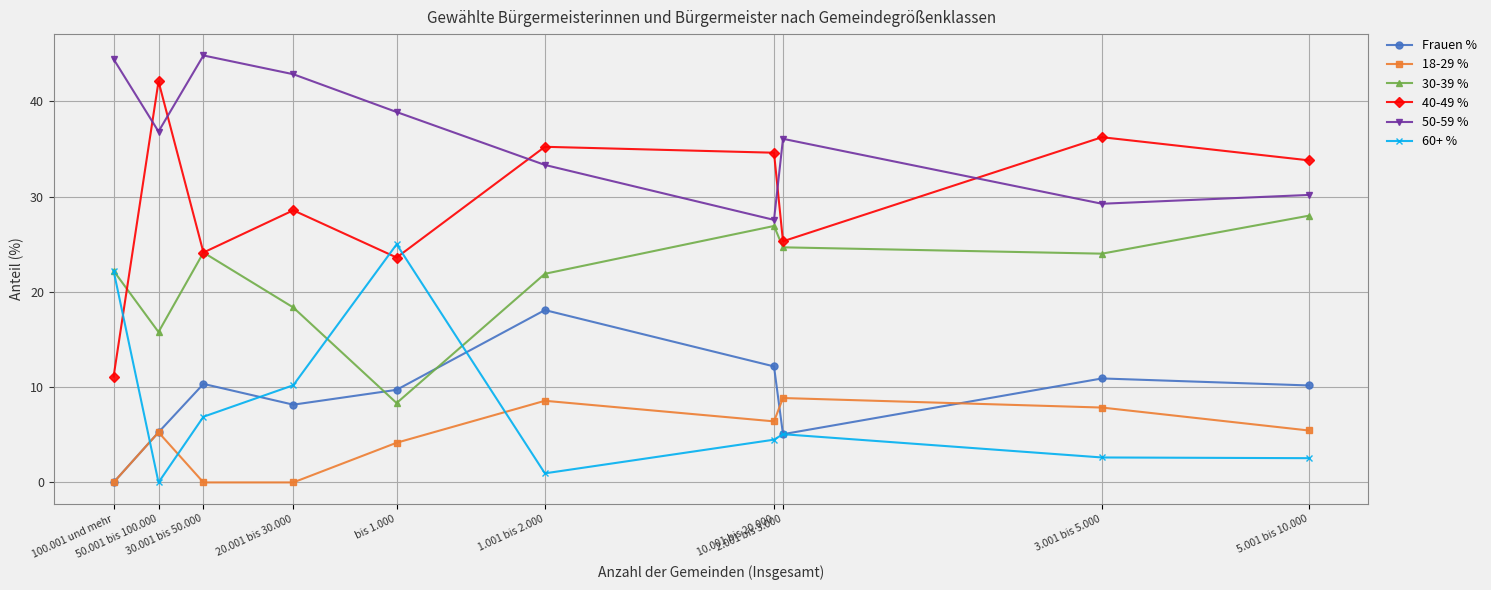

How many lines are shown in the chart?

6